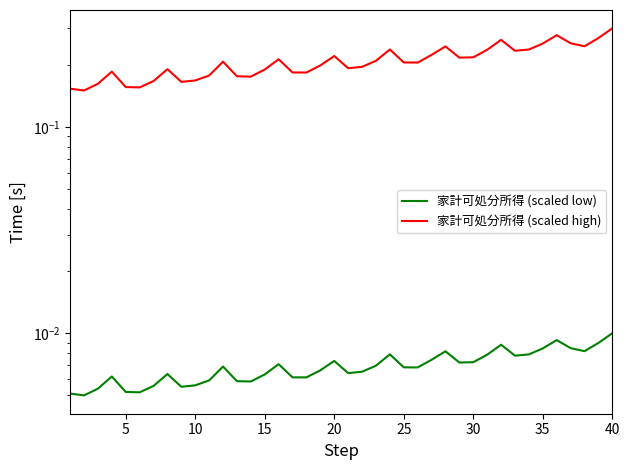

What is the difference between the highest and lowest values at 15?

0.2